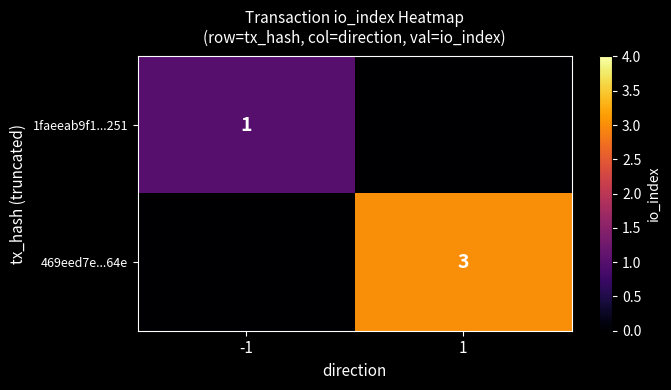

True or false: 1faeeab9f1...251 has a value of 2 at -1.

False